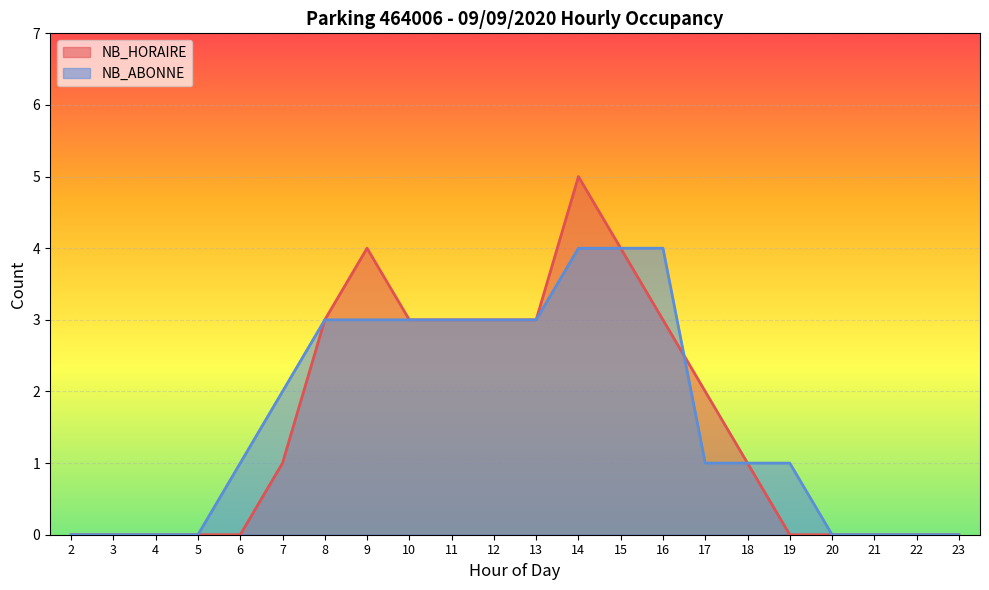

Is the value of NB_HORAIRE at 22 greater than the value of NB_ABONNE at 10?

No